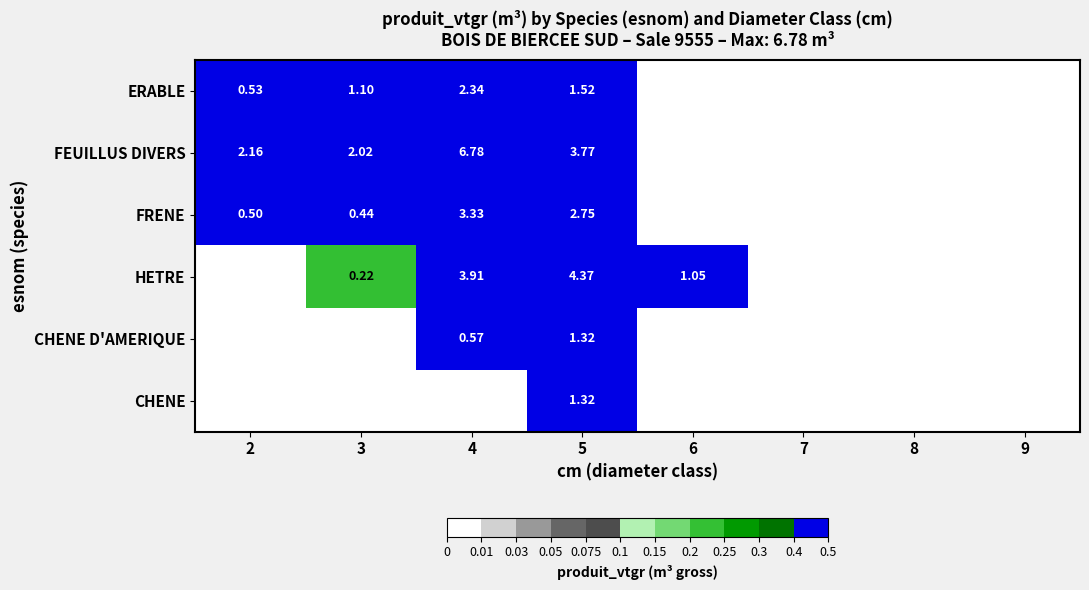

Count the number of categories in the chart.

8